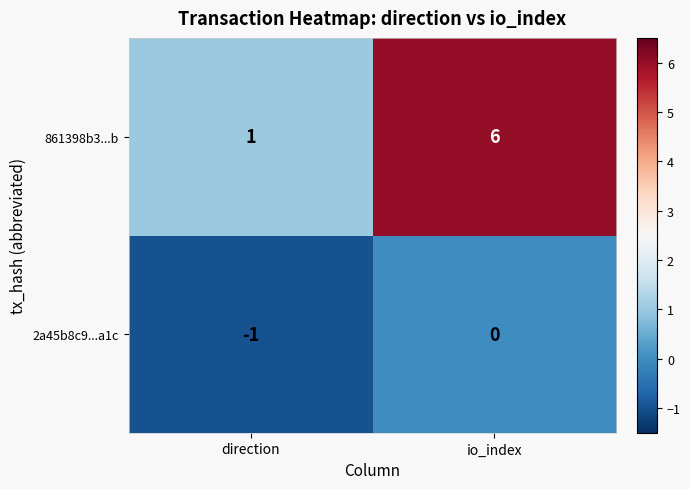

Which category has the lowest value across all series?

direction